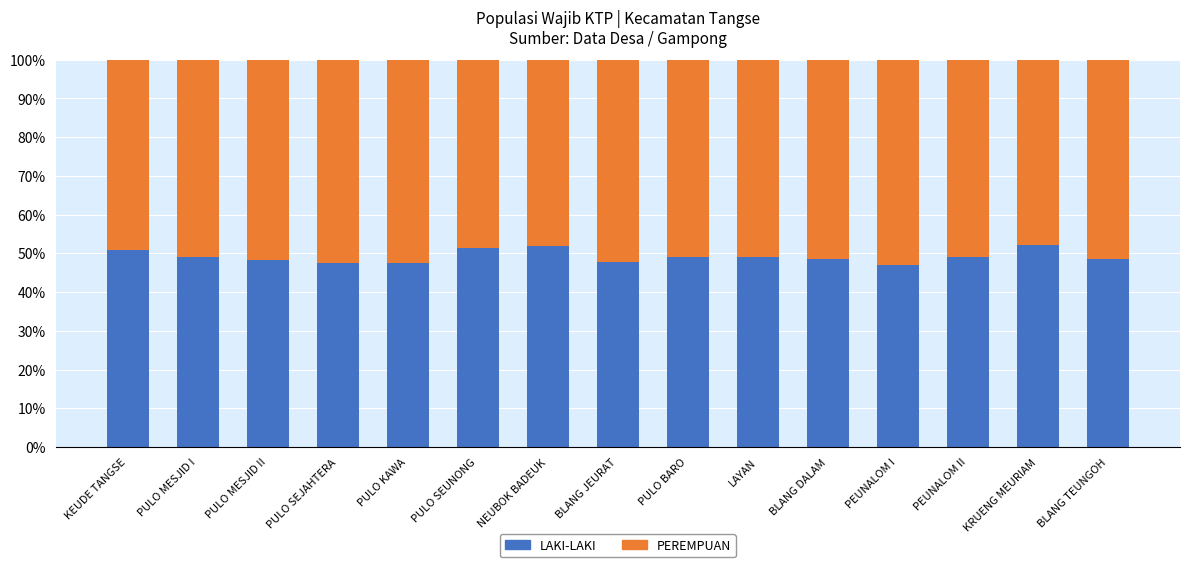

What is the average value of the LAKI-LAKI series?

49.2